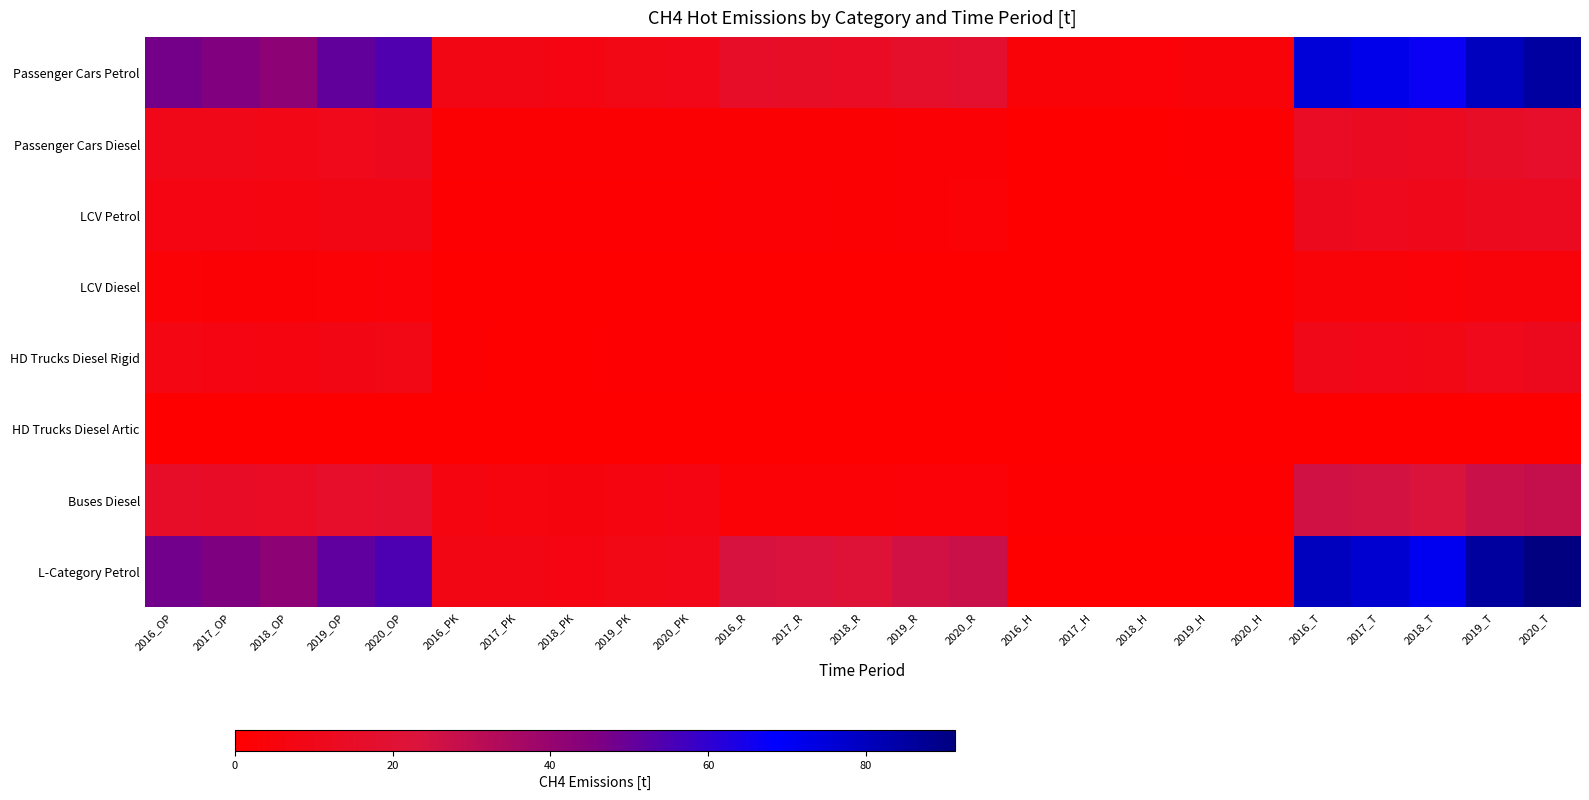

What is the difference between the highest and lowest values at 2018_T?

70.7